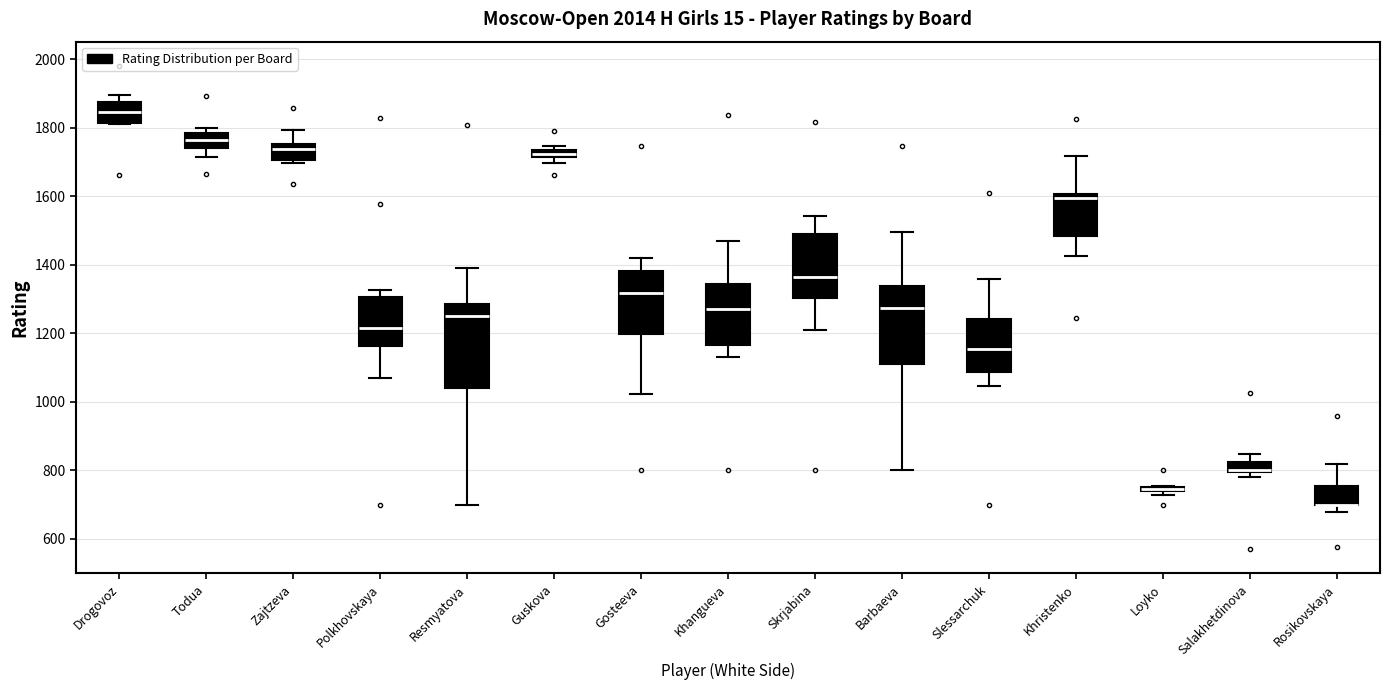

Where does the median line of the box for Slessarchuk sit on the y-axis? The values are not printed on the chart, so give them approximately, as read against the axis.

1160